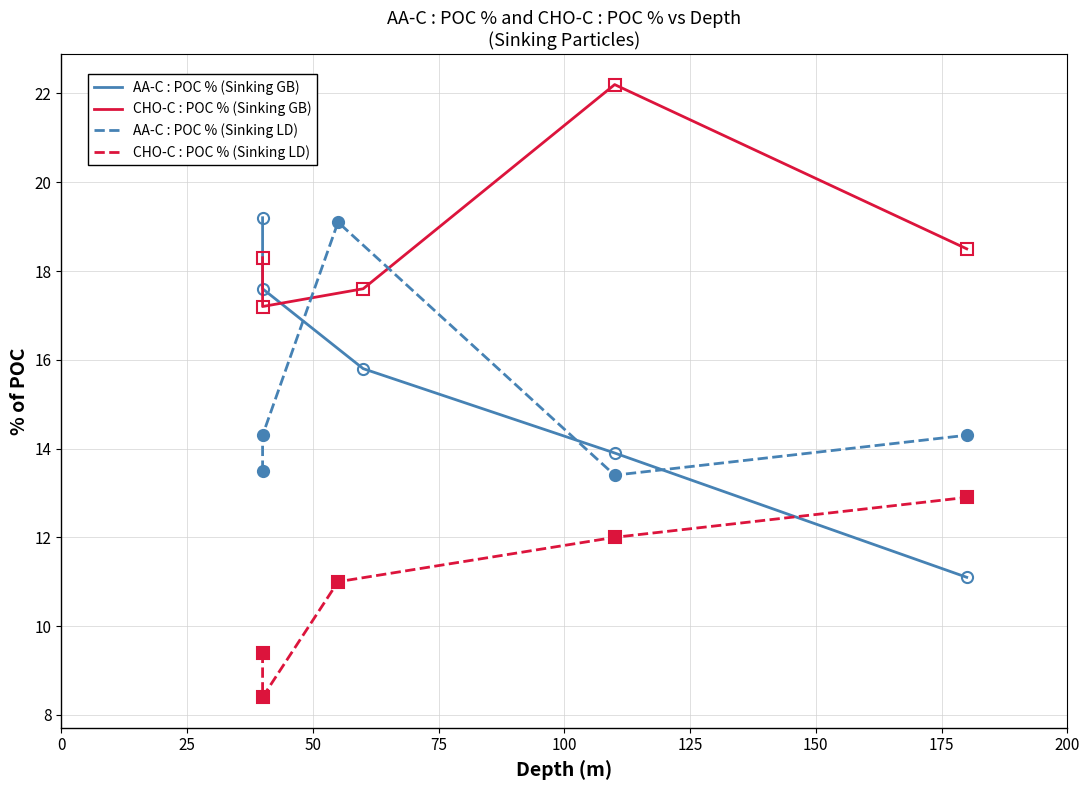

At how many categories does at least one series exceed 9?

5